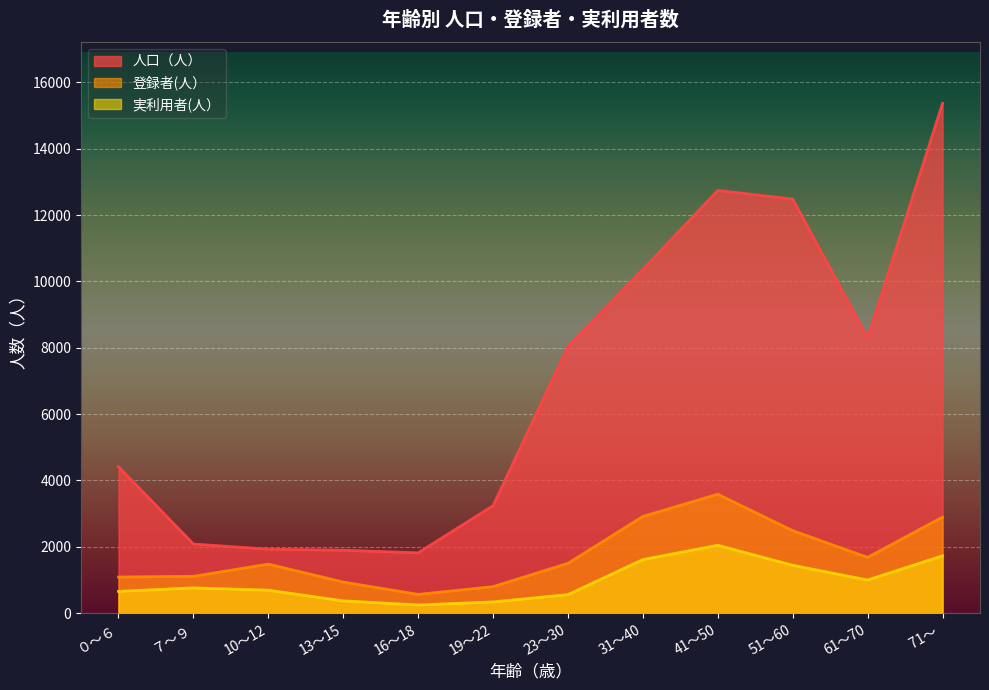

Reading right to left, what are all the values shown in this chart?

人口（人）: 15375	8309	12484	12747	10368	8050	3242	1819	1899	1929	2085	4416
登録者(人）: 2897	1683	2488	3586	2917	1503	800	566	938	1479	1111	1090
実利用者(人）: 1730	1000	1443	2047	1616	560	339	247	371	693	763	657